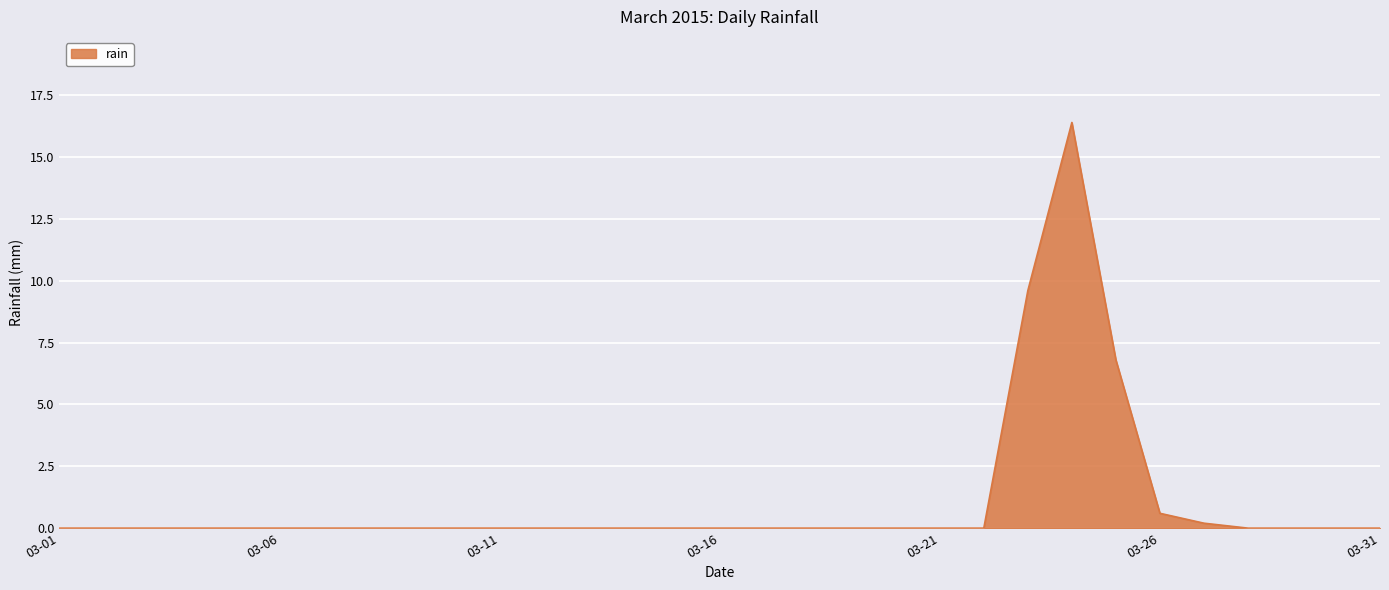

What is the difference between the second highest and minimum values?

9.6